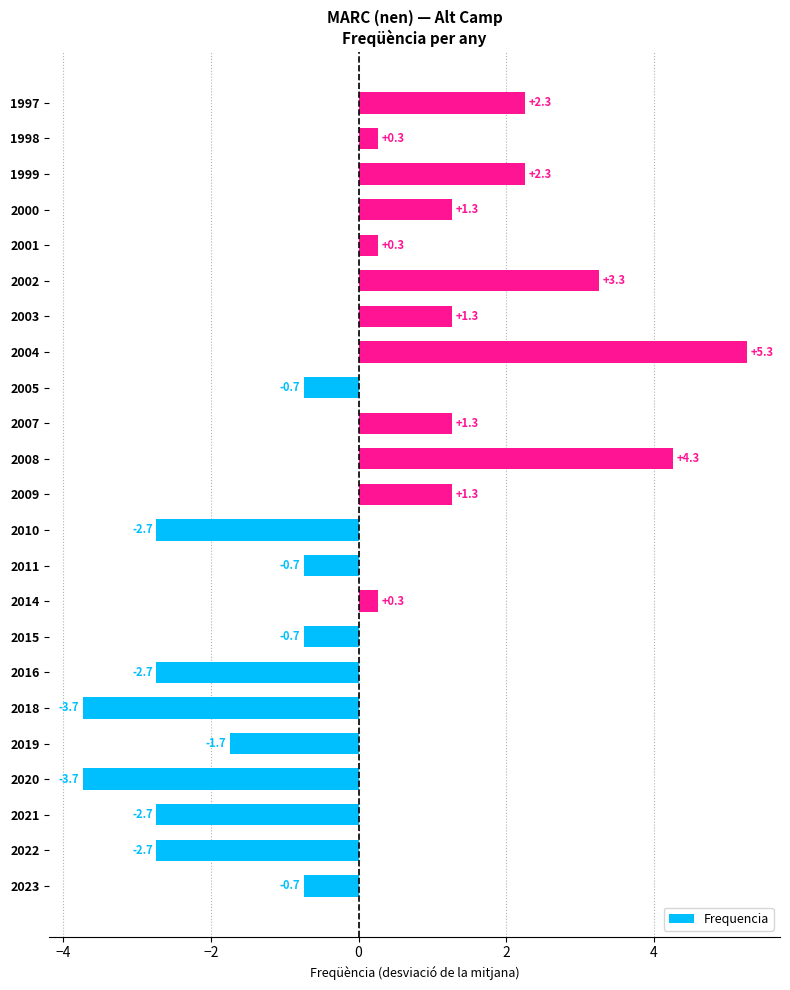

The chart shows a value of -1.1 at 2015. True or false?

False